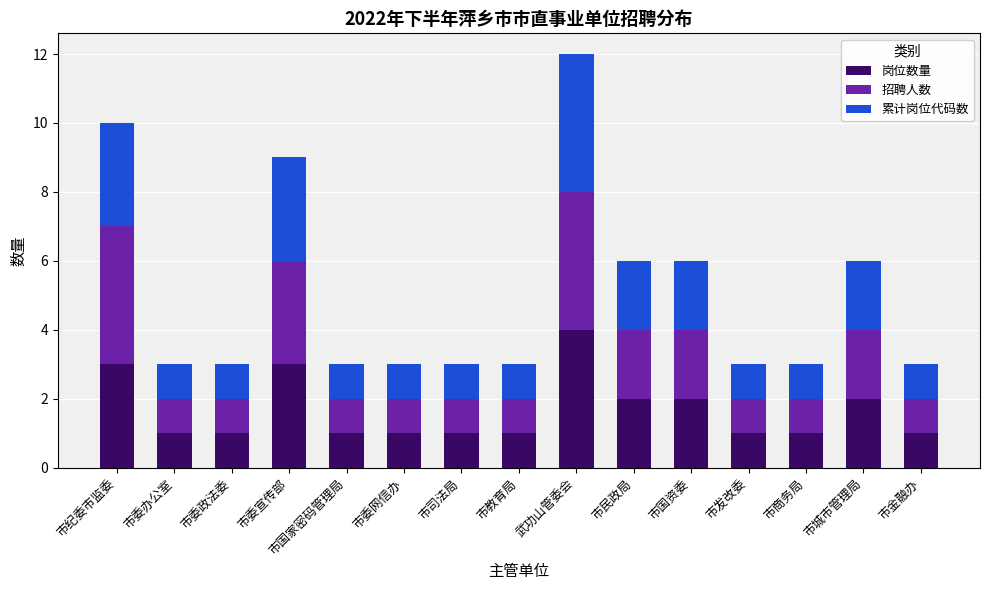

What is the total value across all series at 市纪委市监委?

10